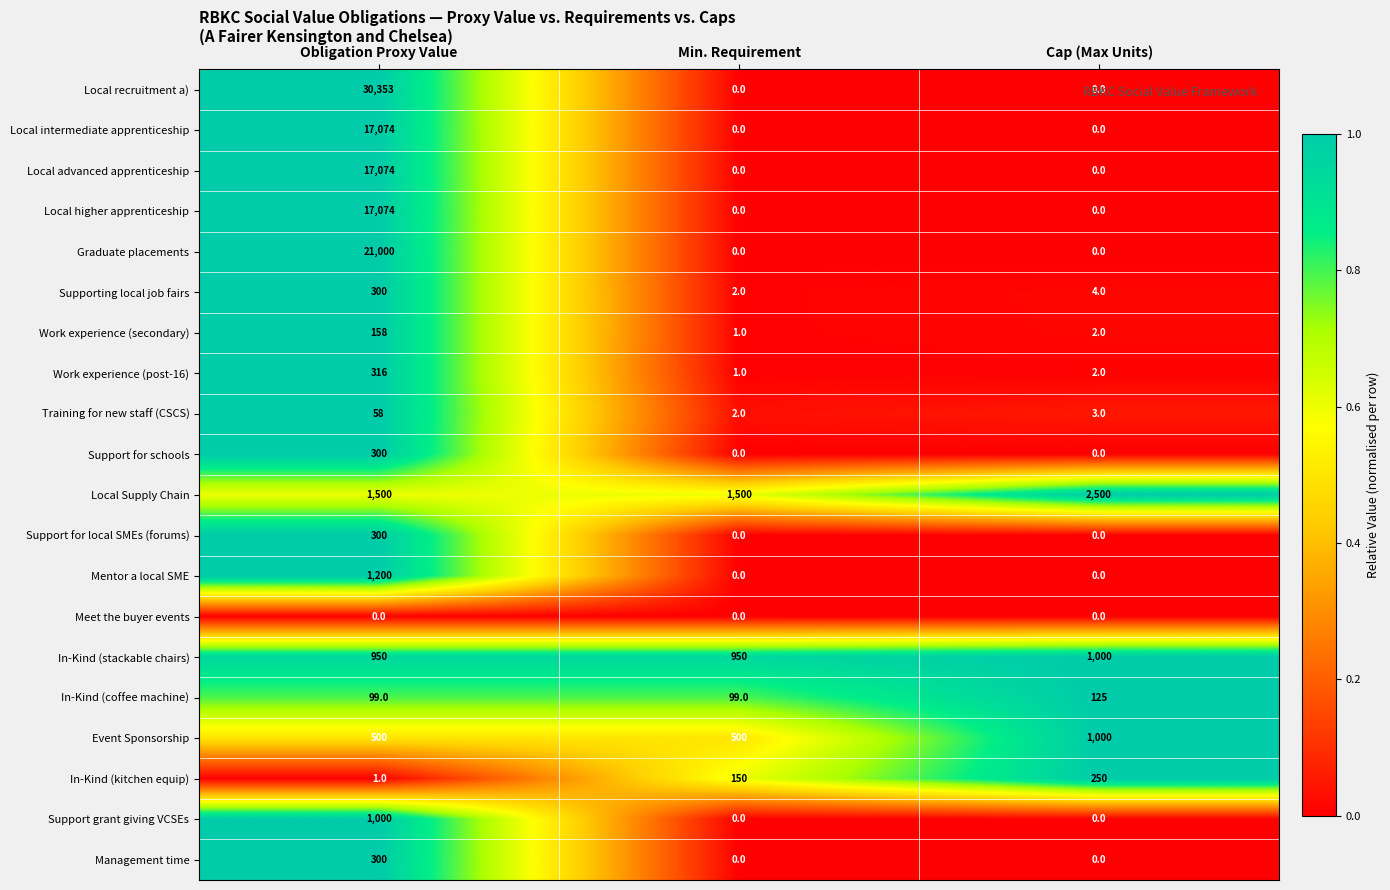

What is the approximate value of Event Sponsorship at Cap (Max Units), to the nearest 50?

1000